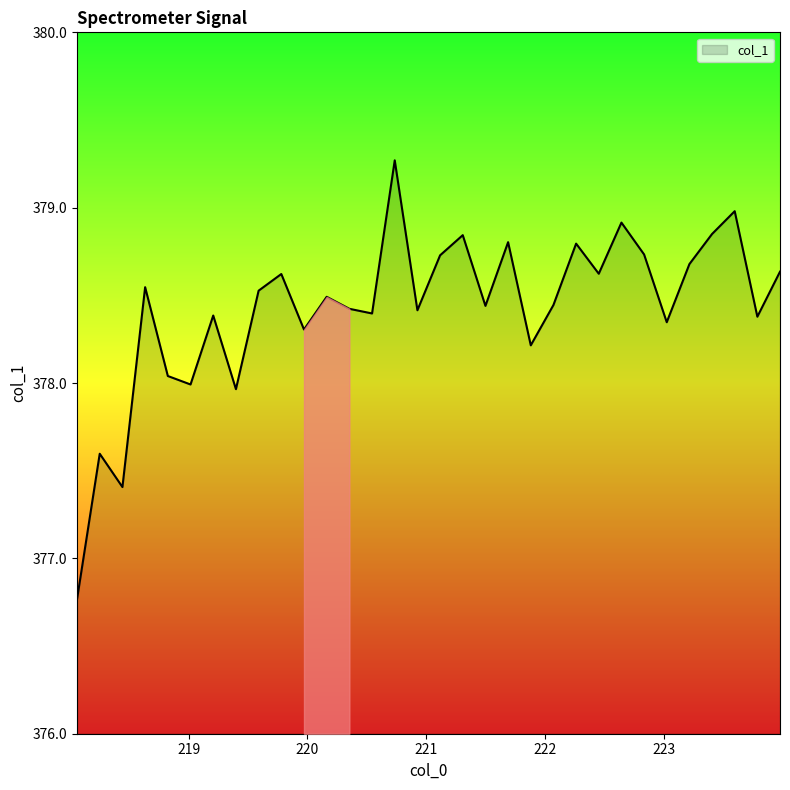

What is the smallest value displayed?

376.8